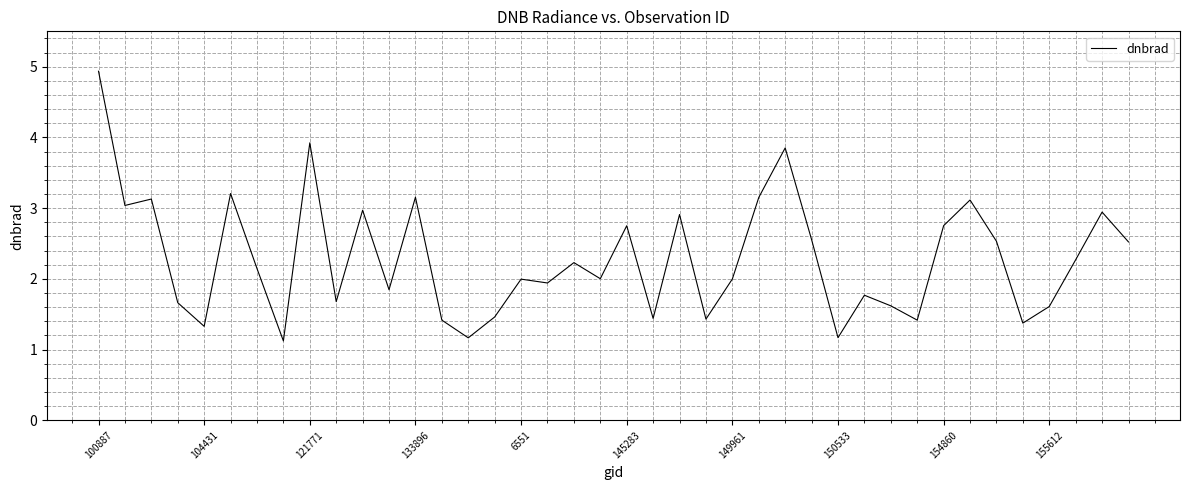

What is the maximum value shown in the chart?

4.9